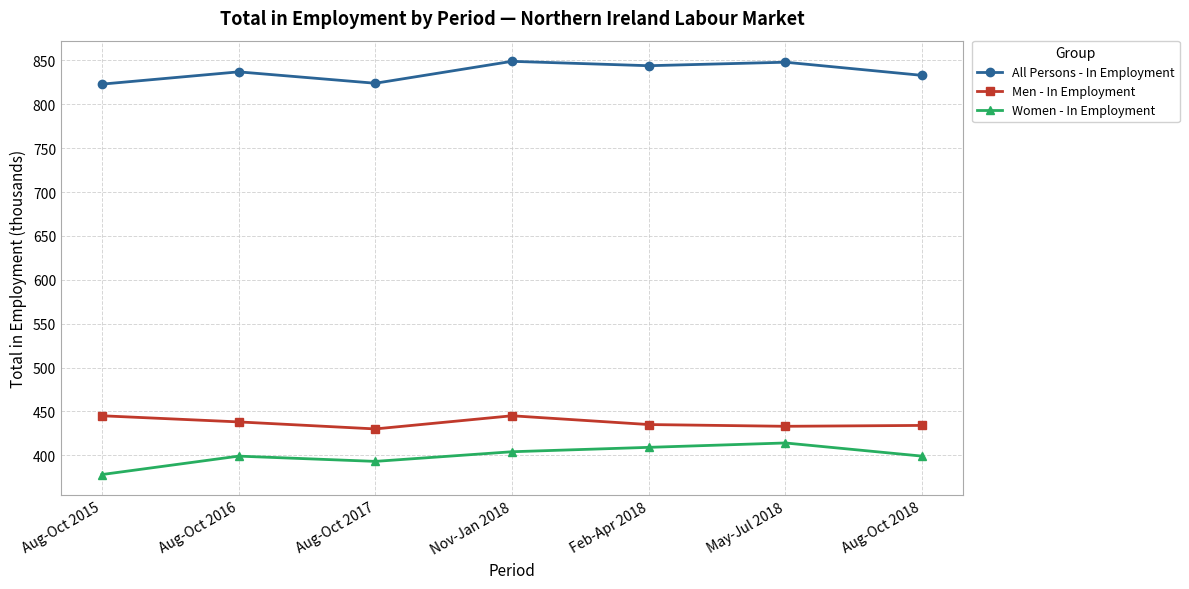

What is the smallest value displayed?

378